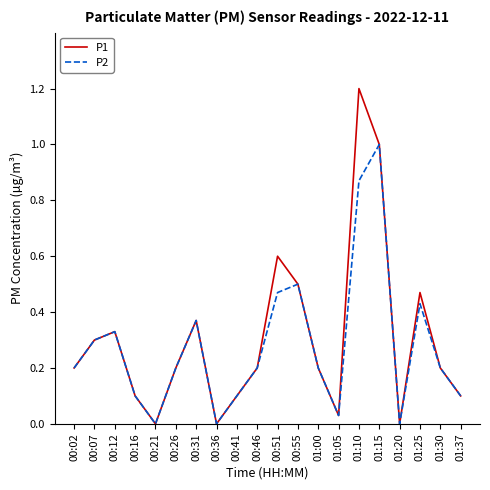

What is the difference between the second highest and second lowest values in the P1 series?

1.0